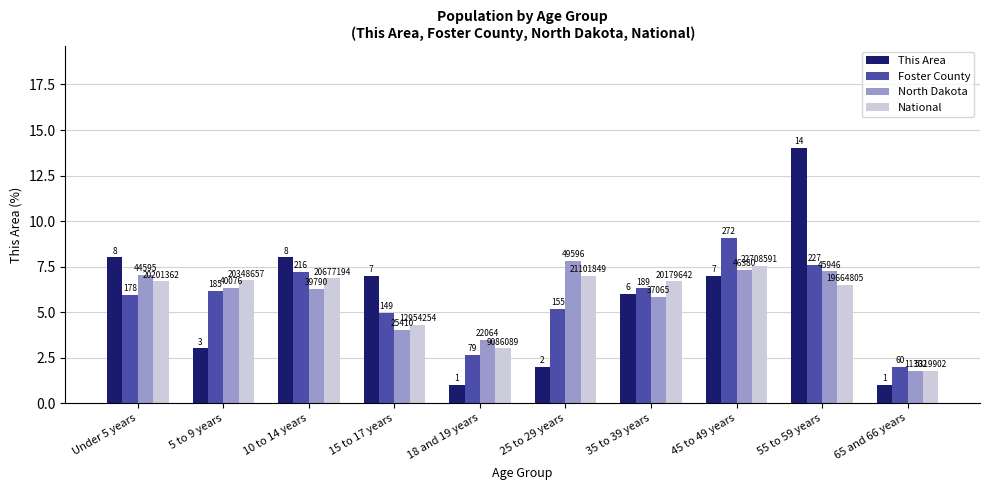

True or false: Foster County has a value of 3.7 at 5 to 9 years.

False